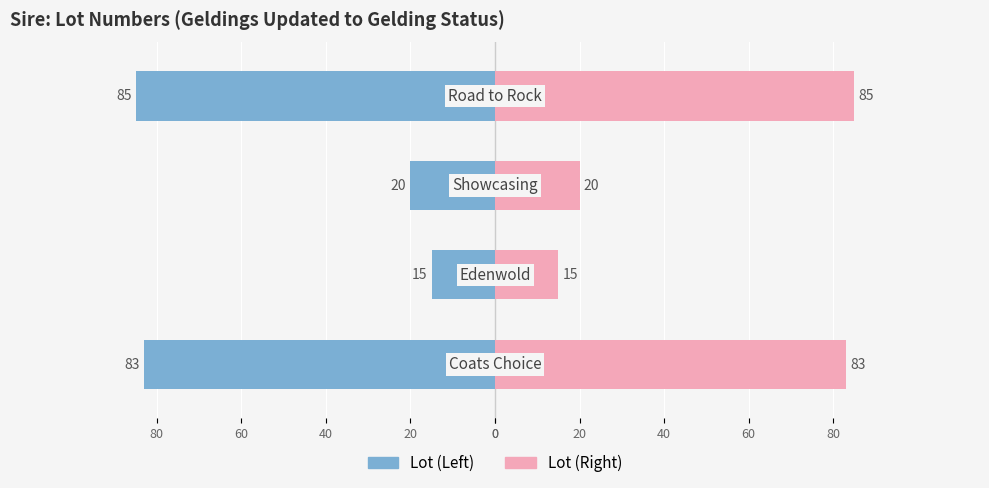

Between 20 and 40, which series saw the biggest shift?

Left (Blue)